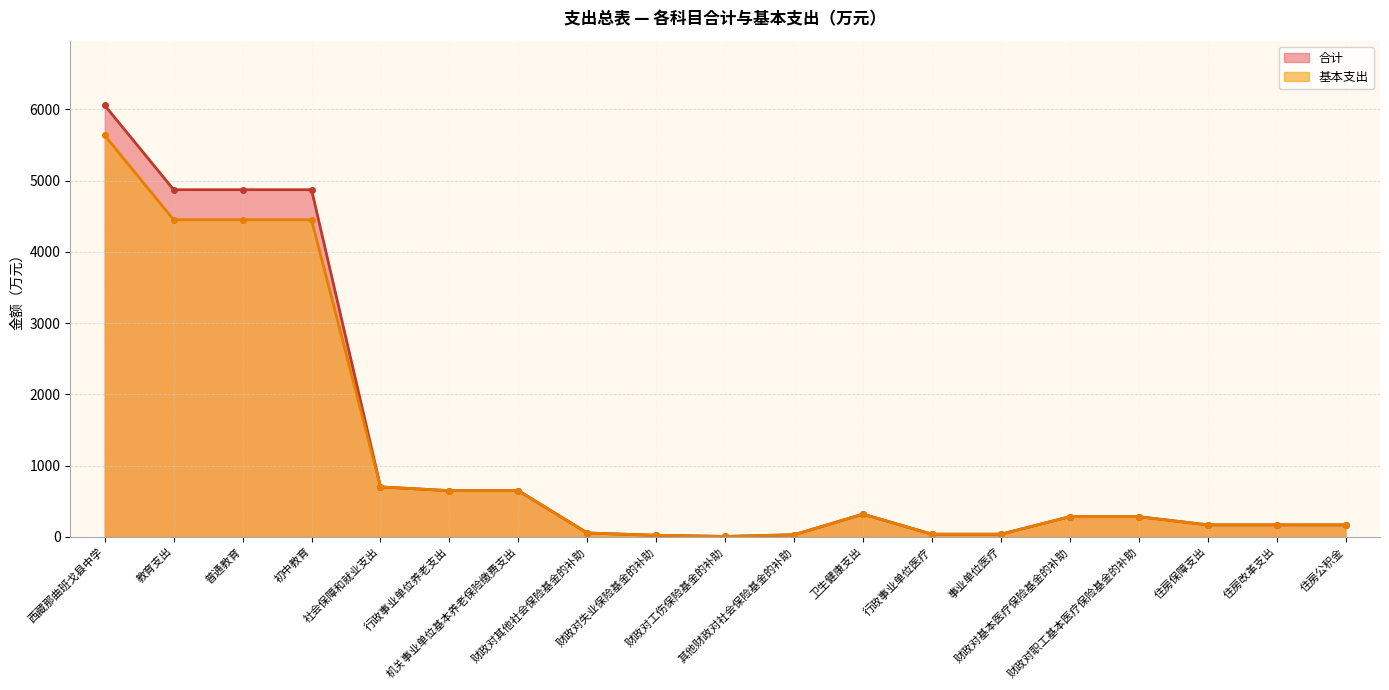

In 合计 (线), how many points are higher than both neighbors (excluding endpoints)?

1